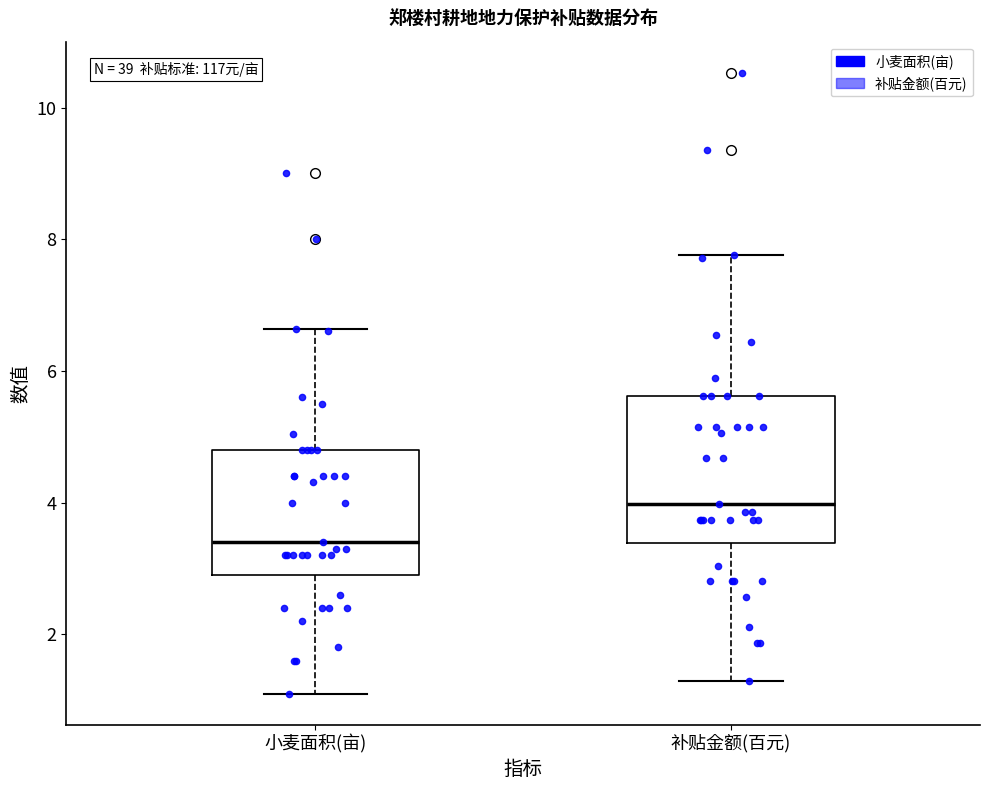

Which box is the tallest, from its lower edge to its upper edge?

补贴金额(百元)